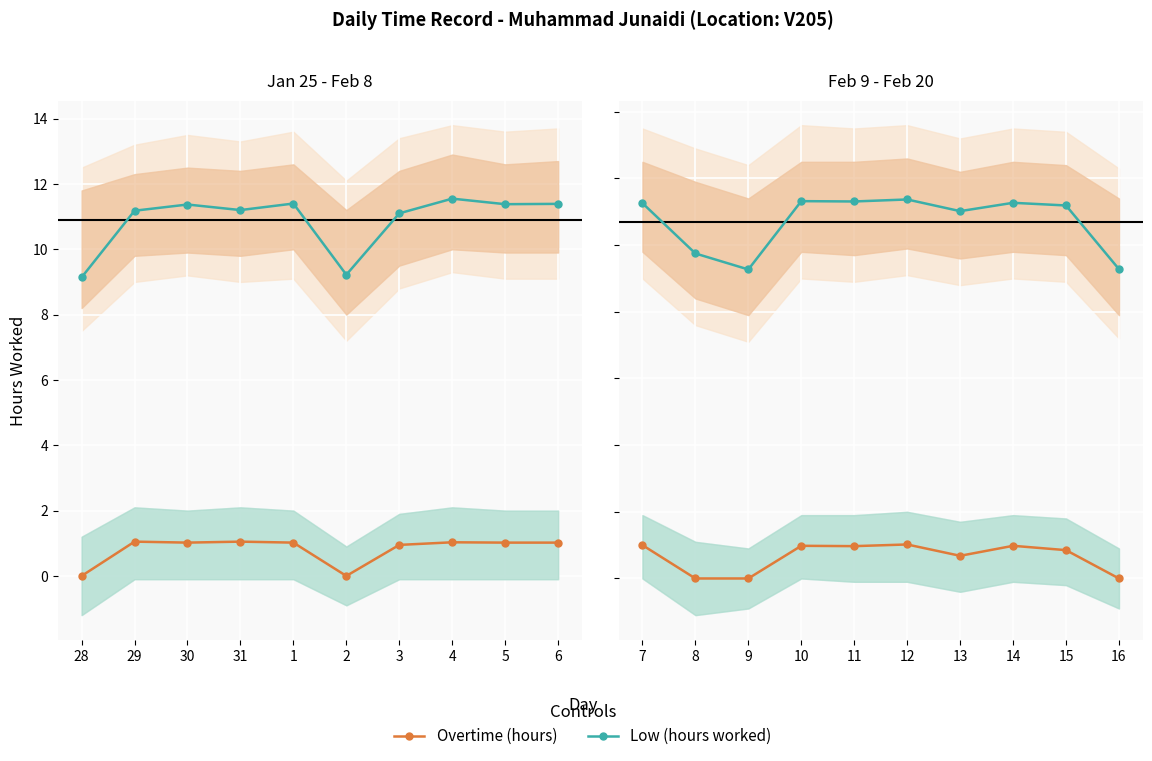

True or false: Low (hours worked) and Overtime (hours) cross at least once.

False